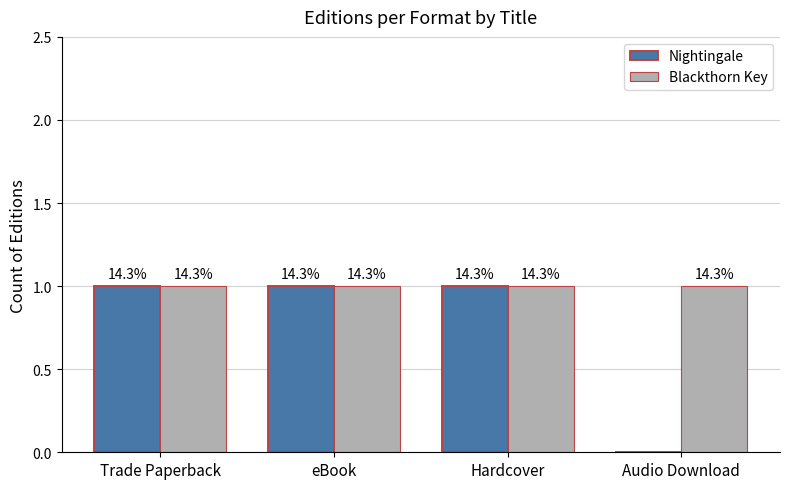

What position from the left is Trade Paperback?

1